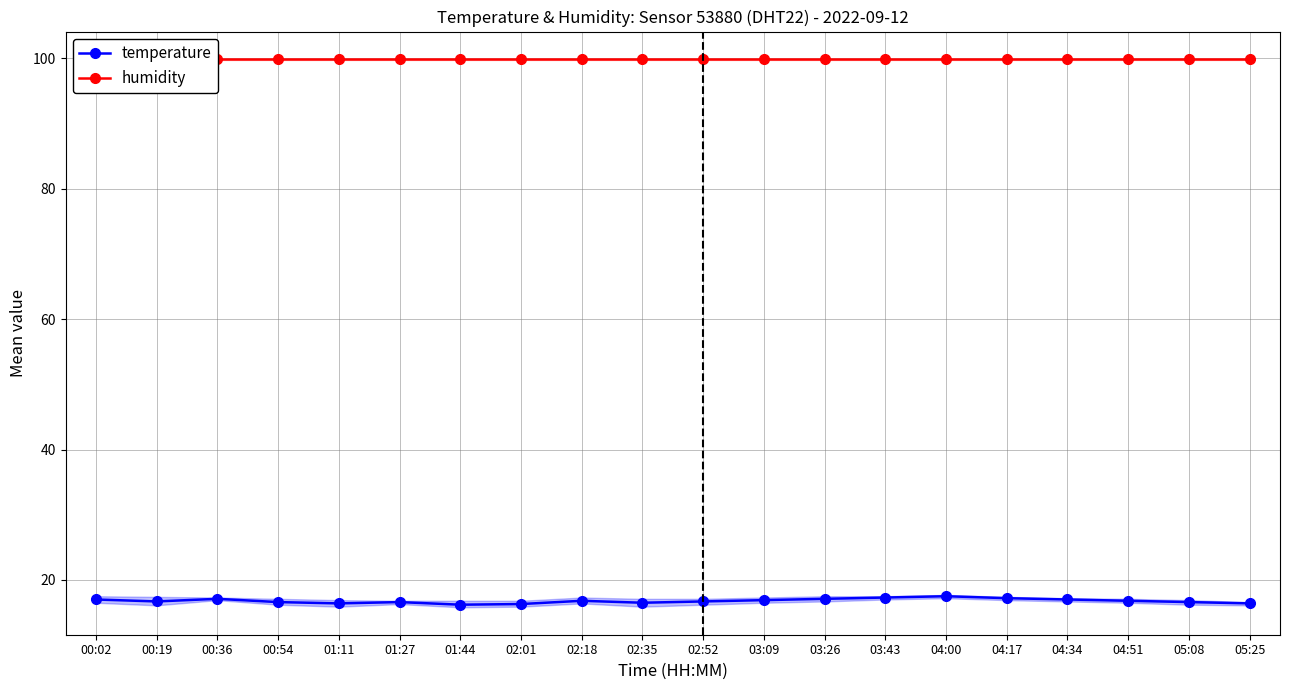

What is the average value of the humidity series?

99.9